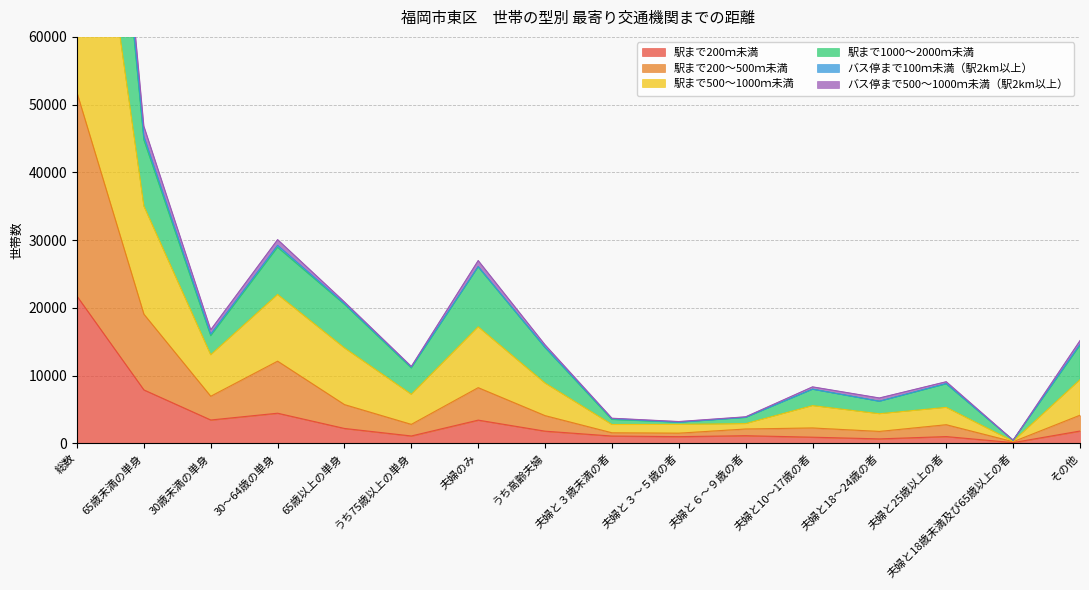

In バス停まで500～1000ｍ未満（駅2km以上）, how many points are lower than both neighbors (excluding endpoints)?

5